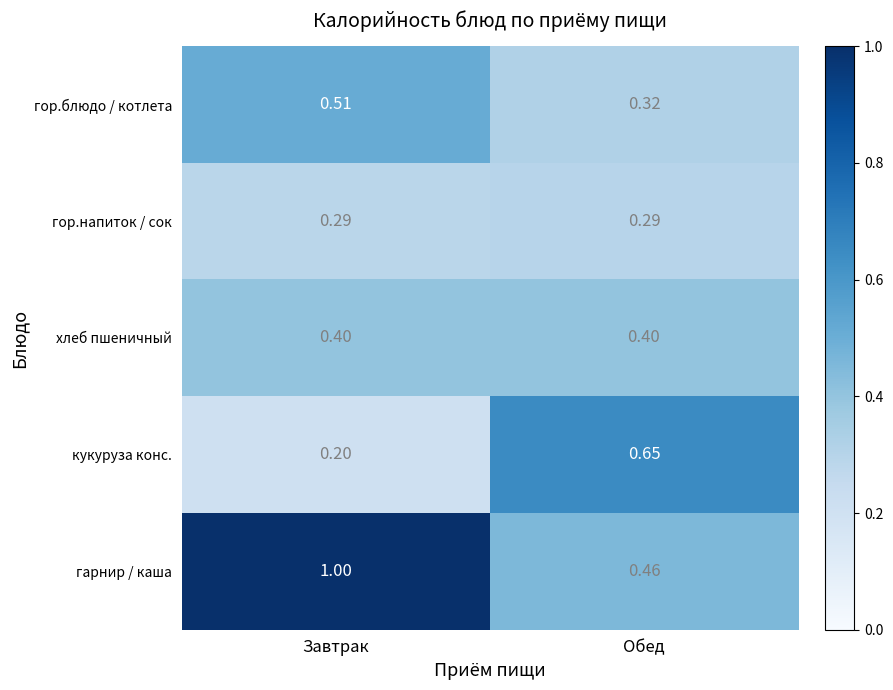

At Обед, list the series in order from smallest to largest.

гор.напиток / сок, гор.блюдо / котлета, хлеб пшеничный, гарнир / каша, кукуруза конс.